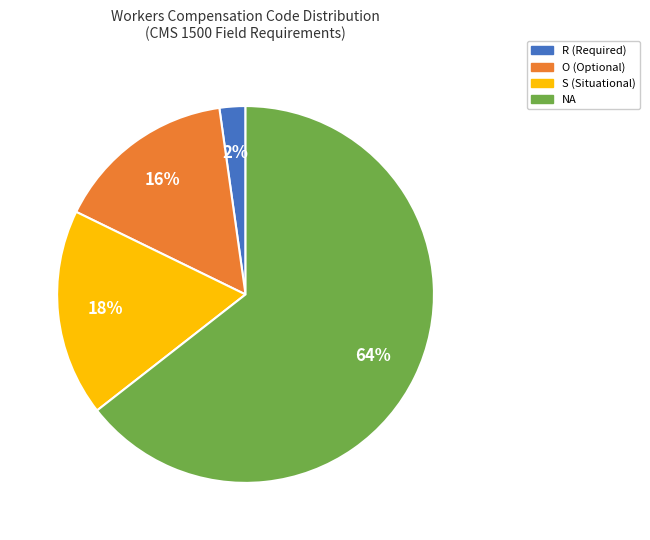

Do O (Optional) and R (Required) together represent more than half of the pie?

No